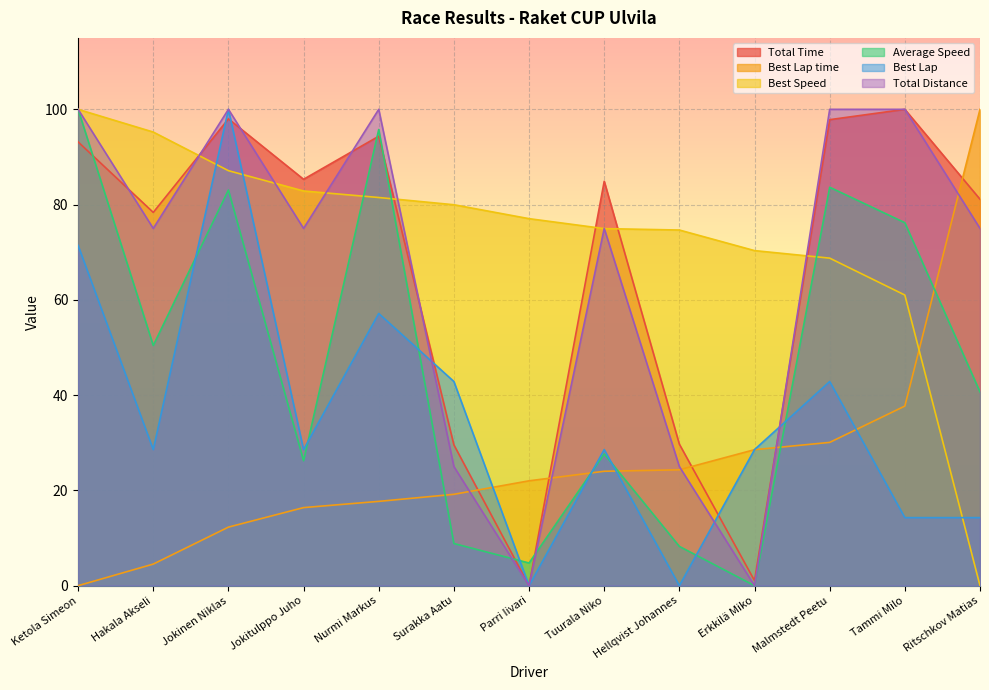

Which category has the highest value in the Total Distance series?

Ketola Simeon